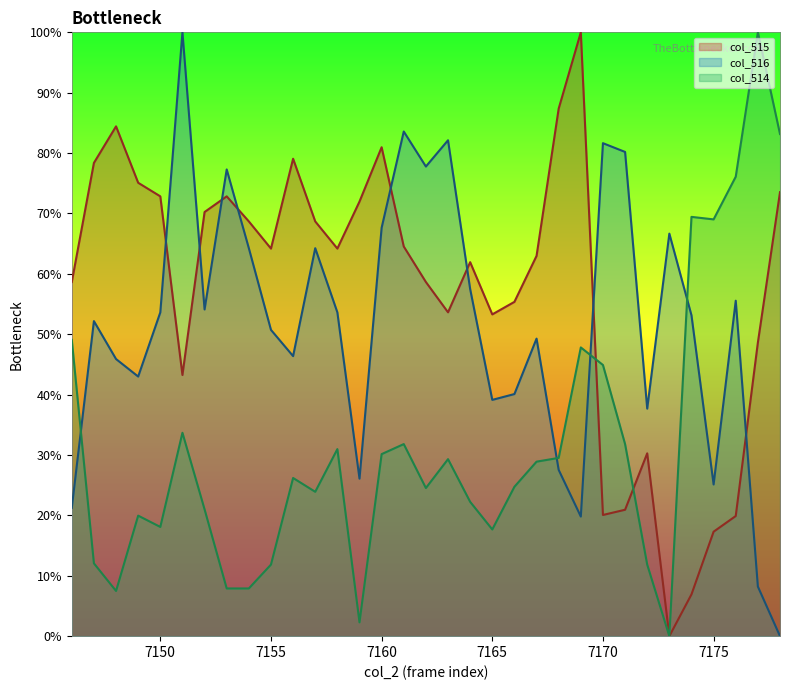

How many intersections are there between col_516 and col_514?

4